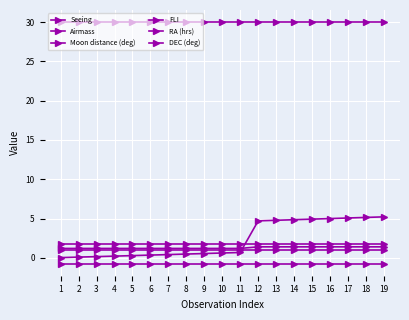

True or false: Seeing has more than 1 interior local peaks.

False